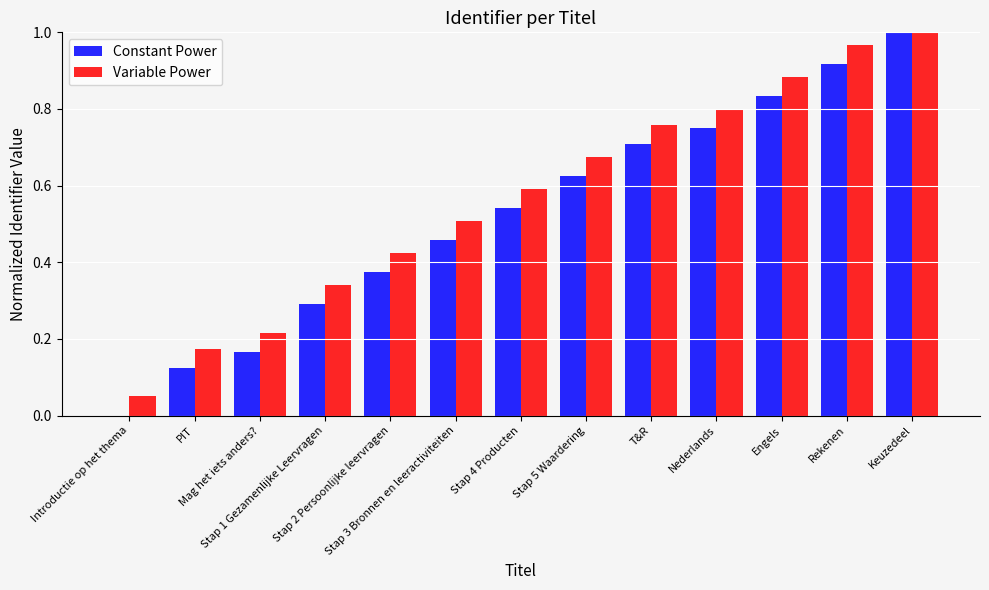

What is the sum of all Constant Power values?

6.8